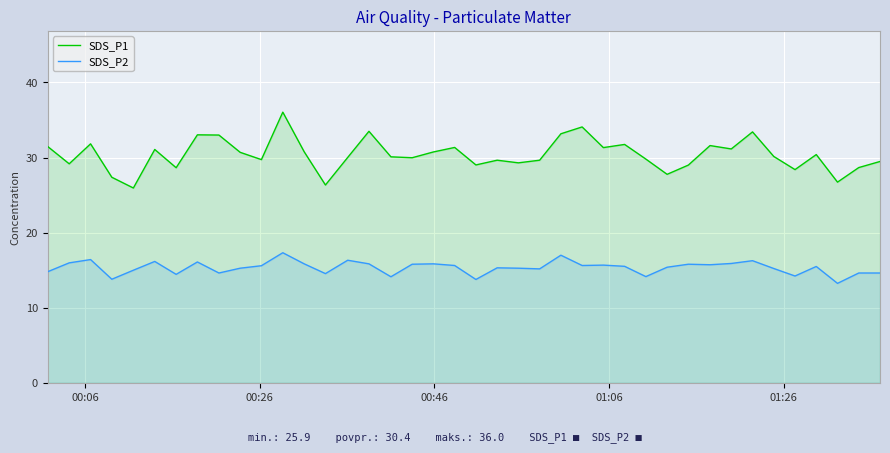

How many lines are shown in the chart?

2